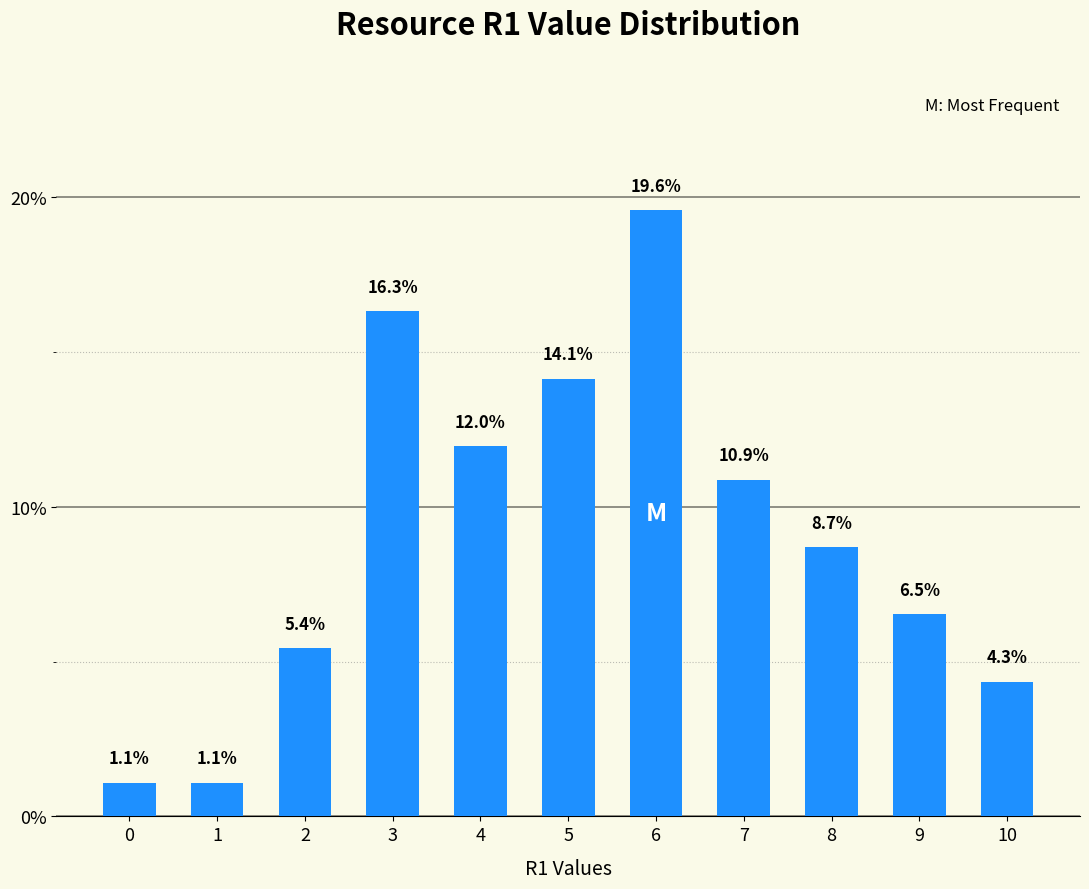

How many bars are there in total?

11